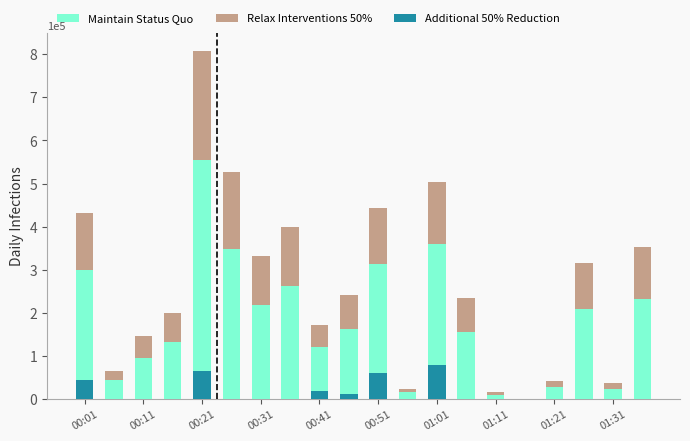

What is the sum of all Additional 50% Reduction values?

276091